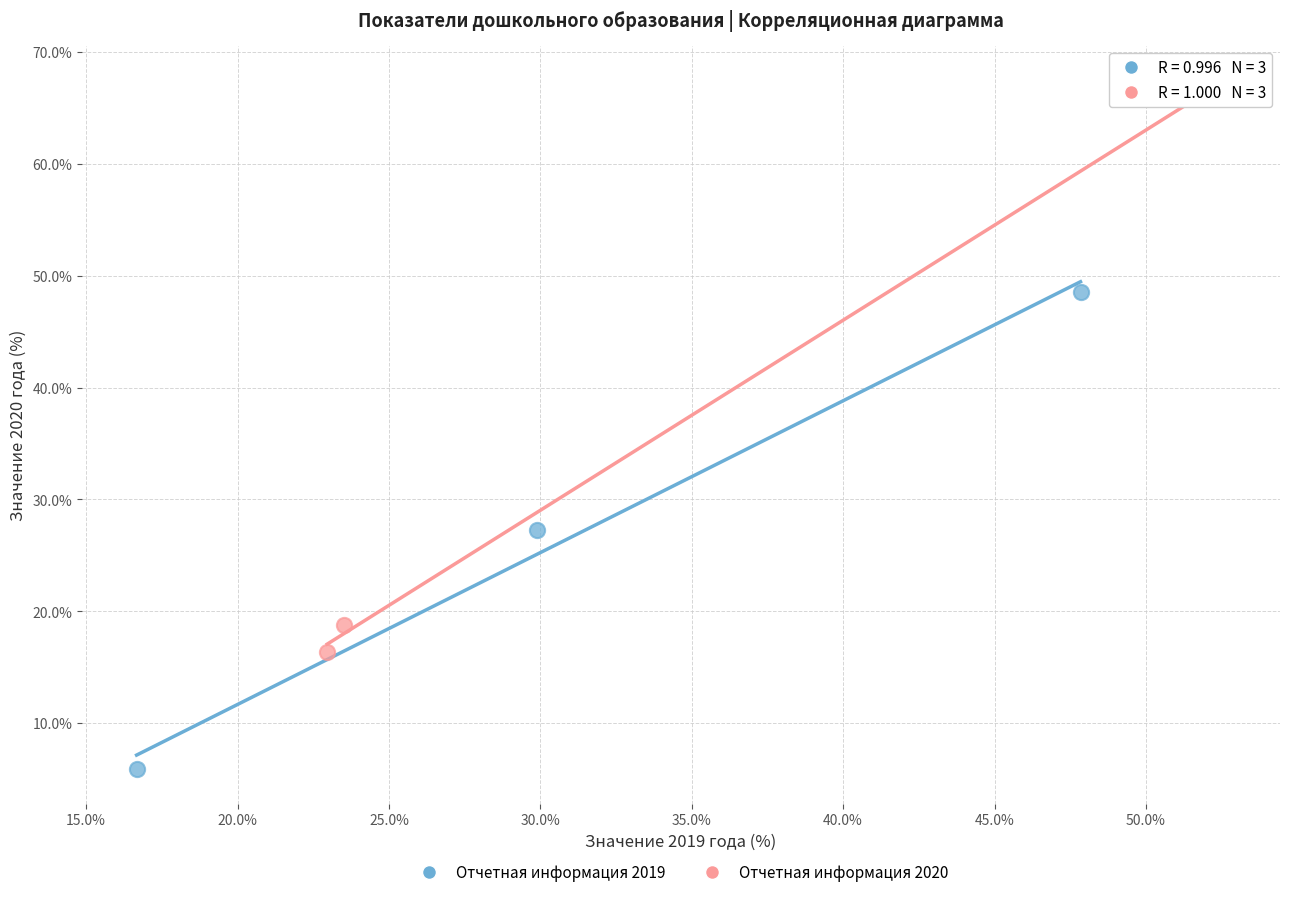

Which series has the largest Y range (max minus min)?

Отчетная информация 2020